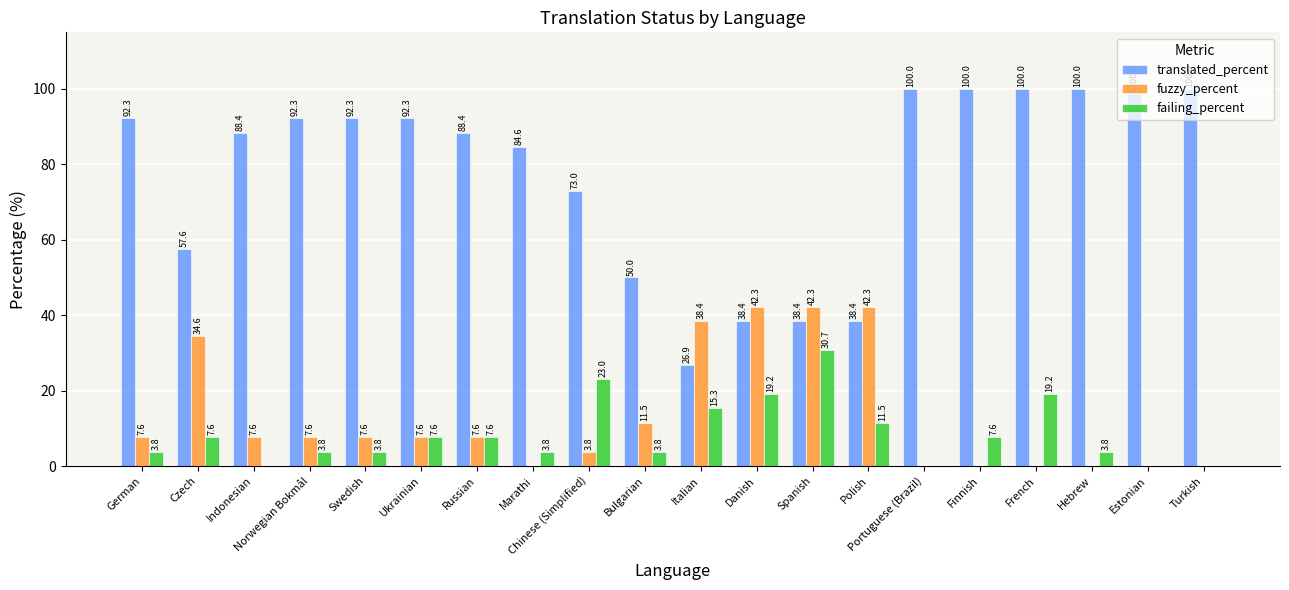

At which category is the sum across all series the highest?

French